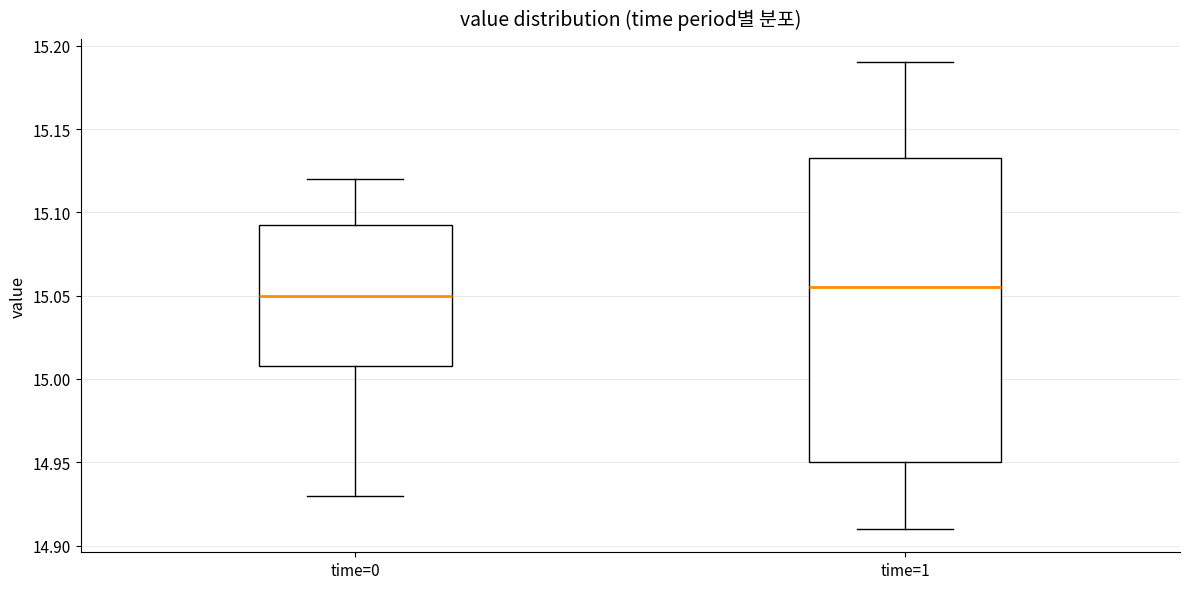

Where is the upper edge of the box for time=1 on the y-axis? The values are not printed on the chart, so give them approximately, as read against the axis.

15.135